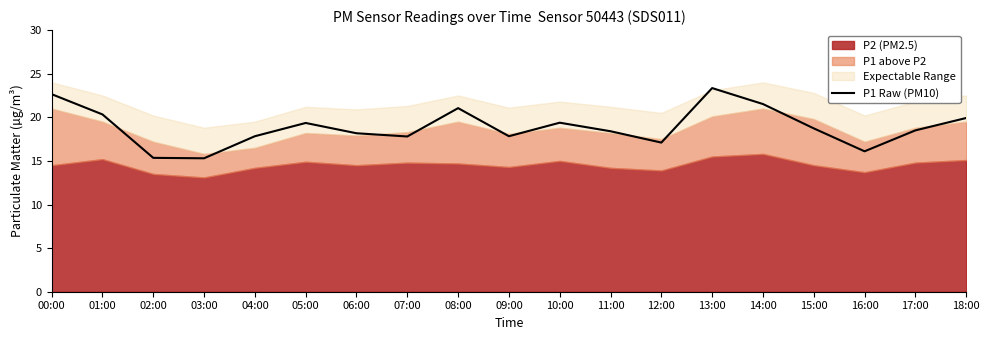

What is the value of the 15th point from the left?

21.5